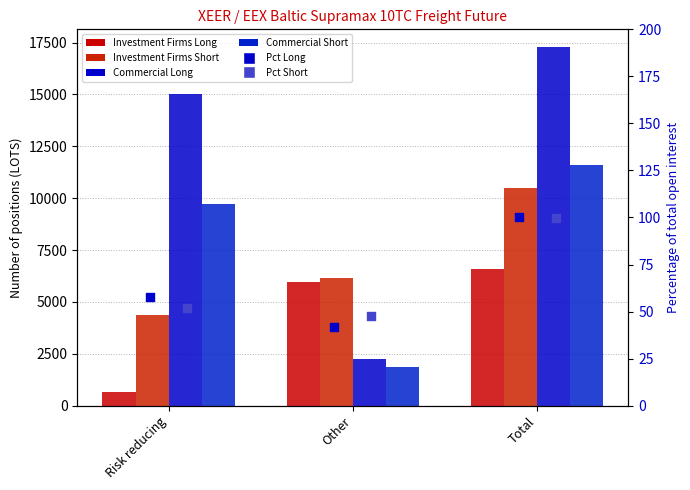

Which series contains the lowest Y value?

Pct Long